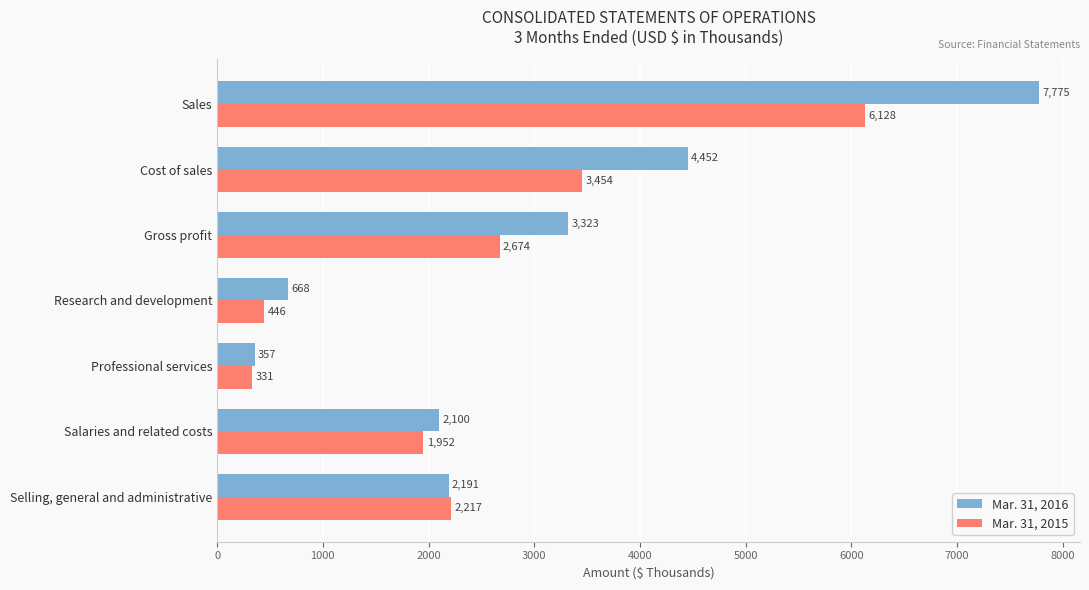

What is the sum of all Mar. 31, 2015 values?

17202